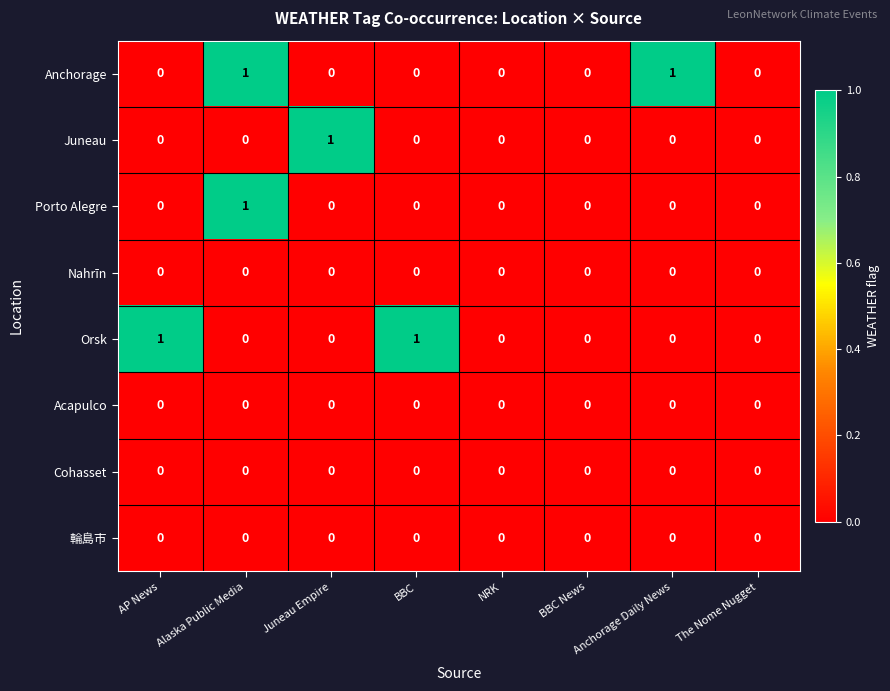

Is it true that Orsk equals 0 at Juneau Empire?

True